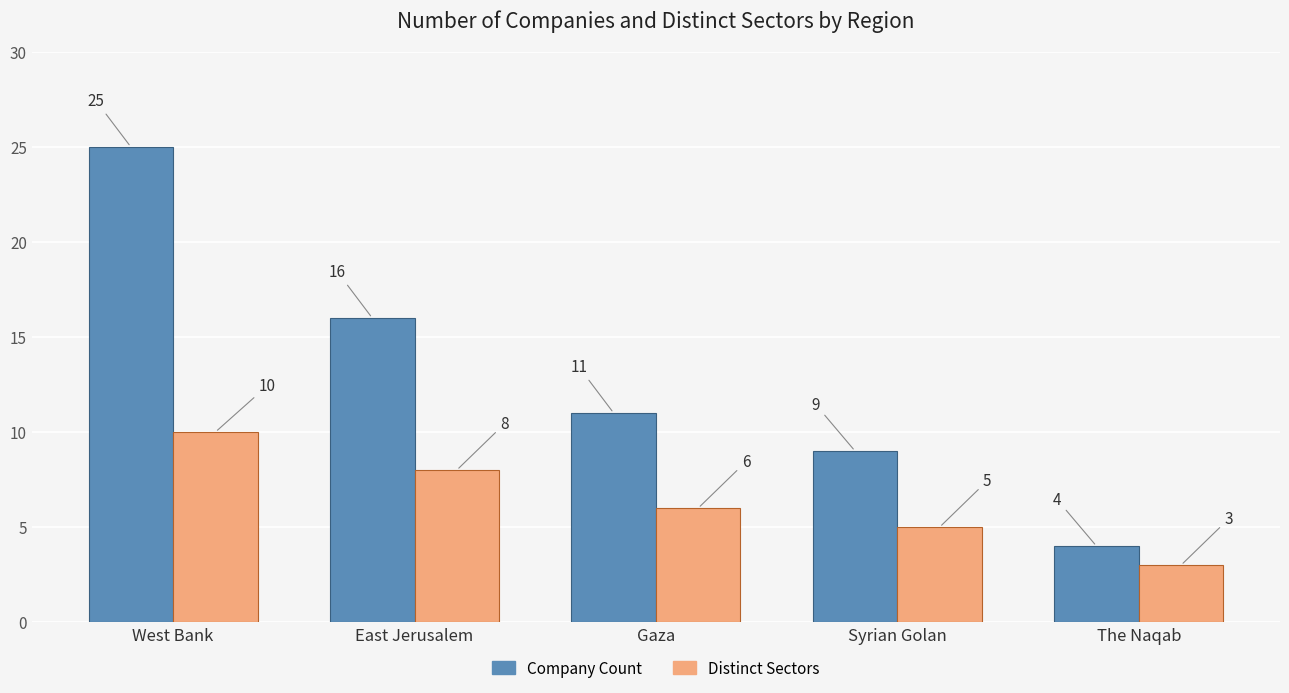

Is it true that Distinct Sectors equals 12 at East Jerusalem?

False